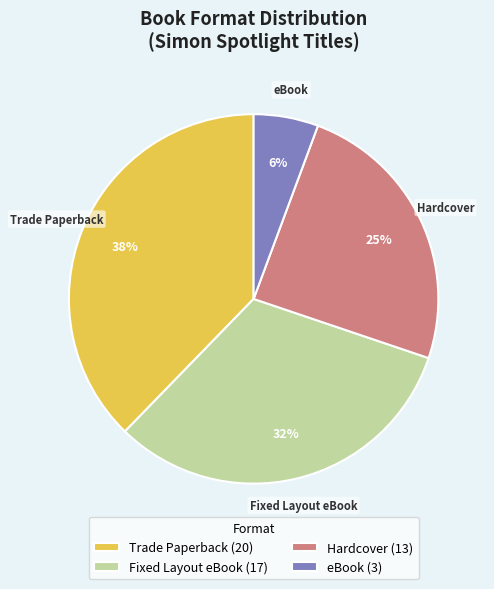

What is the smallest slice in the pie chart?

eBook (3)